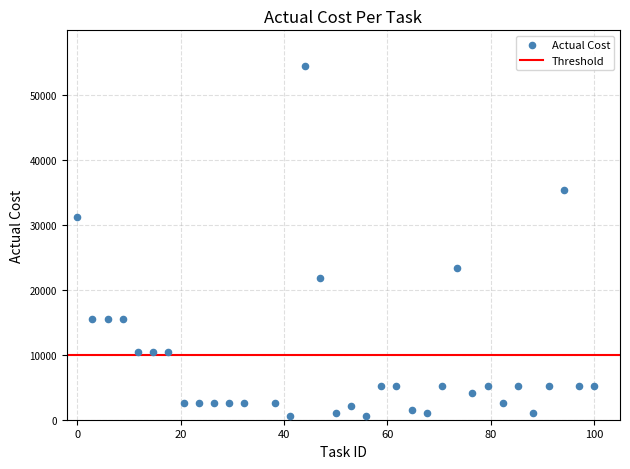

What is the range of Y values (max minus min)?

53948.9